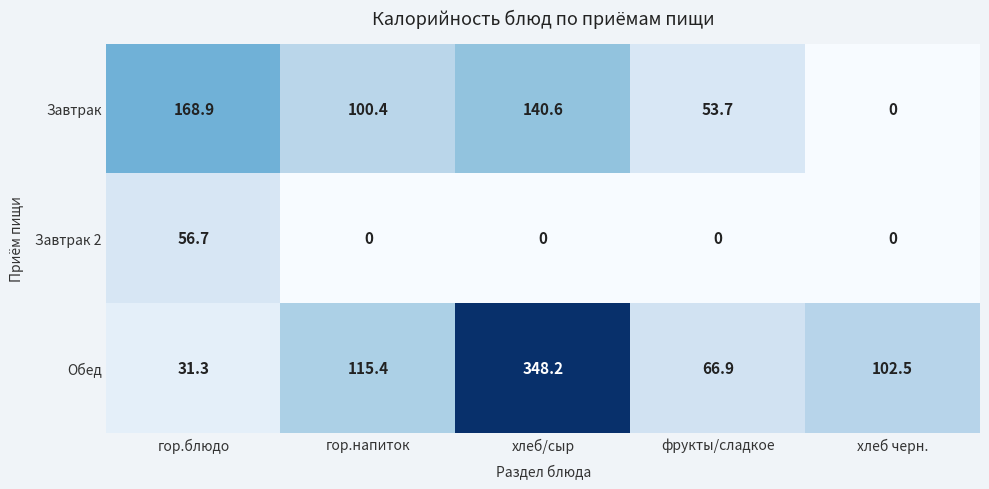

At which label does Завтрак reach its peak?

гор.блюдо